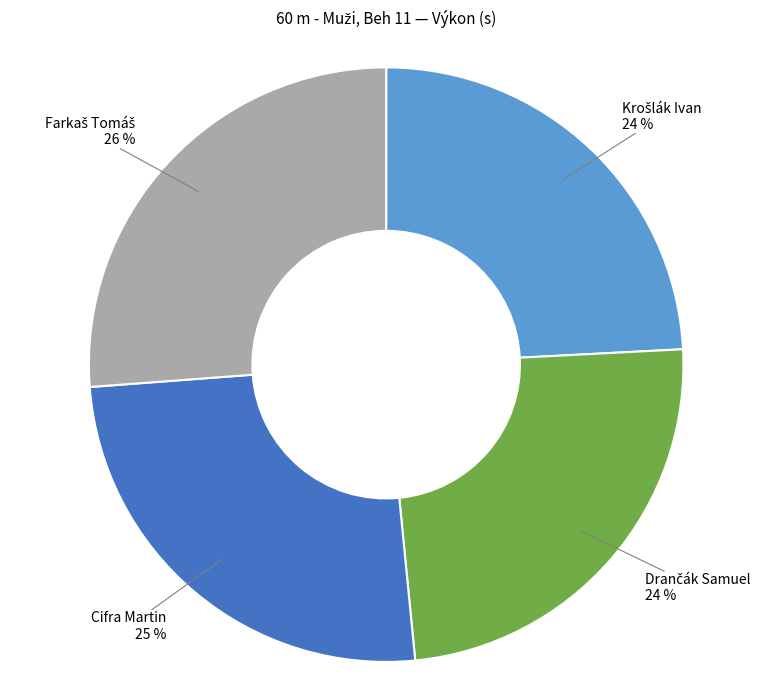

To the nearest percent, what is the difference between the largest and smallest slice percentages?

2%